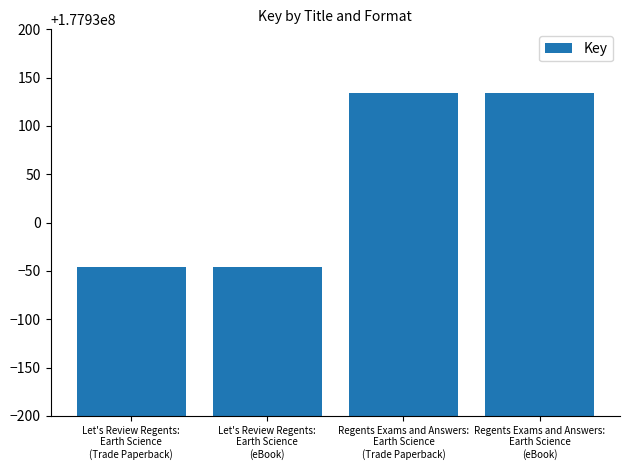

What is the label of the 4th bar from the left?

Regents Exams and Answers:
Earth Science
(eBook)